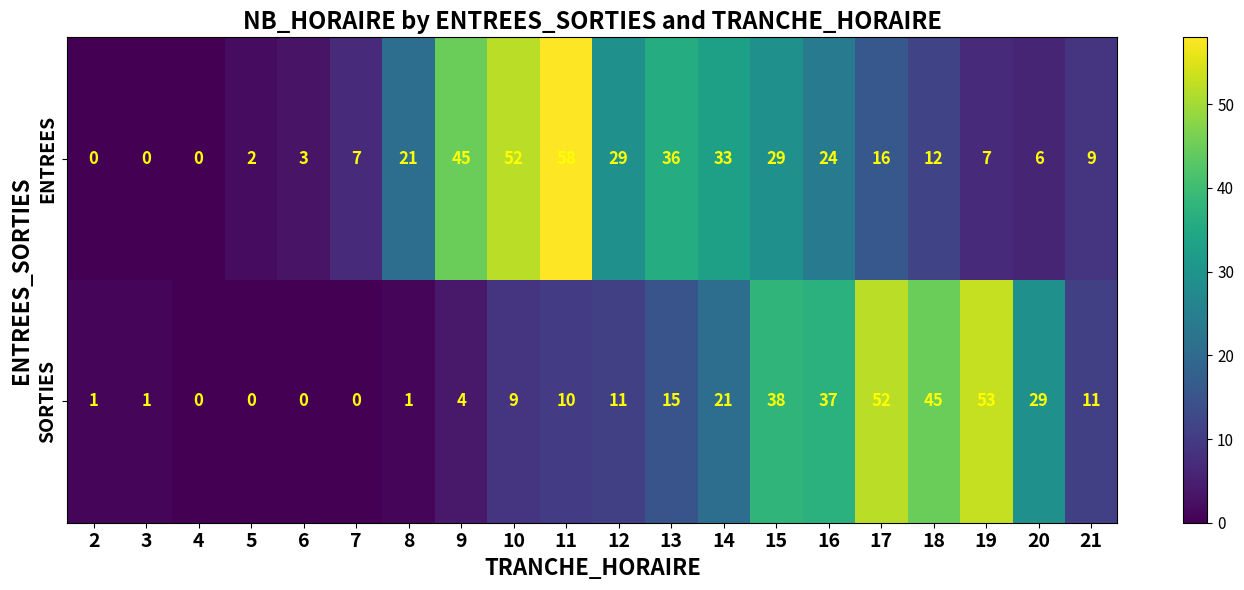

What is the maximum value shown in the chart?

58